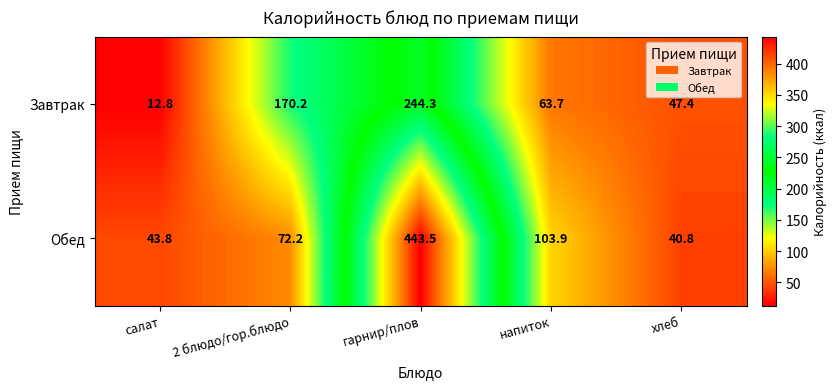

The Обед series shows 165.8 at напиток. True or false?

False